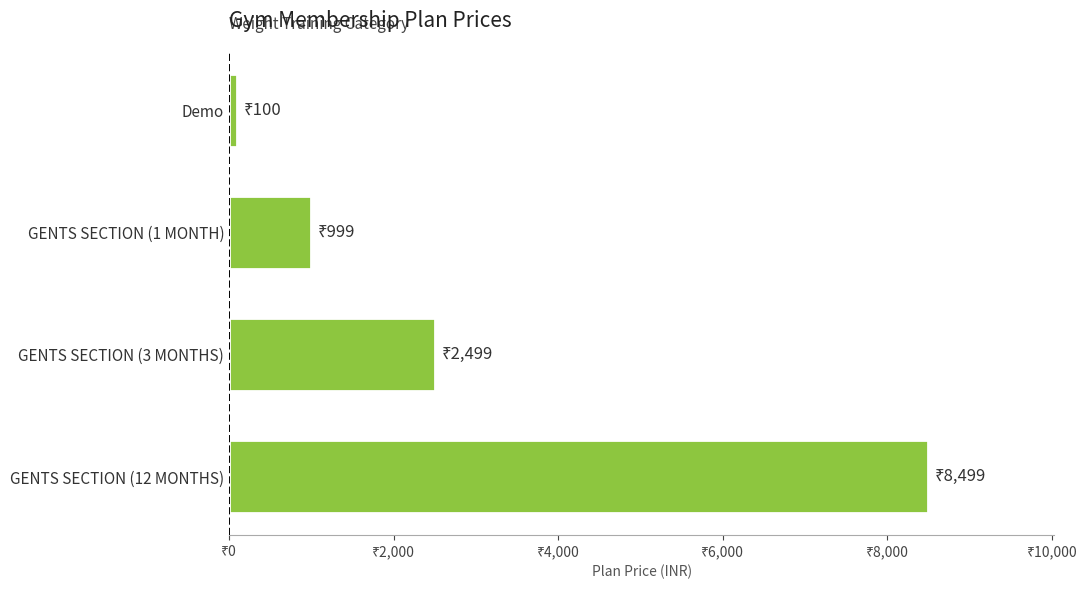

Are the bars horizontal?

Yes